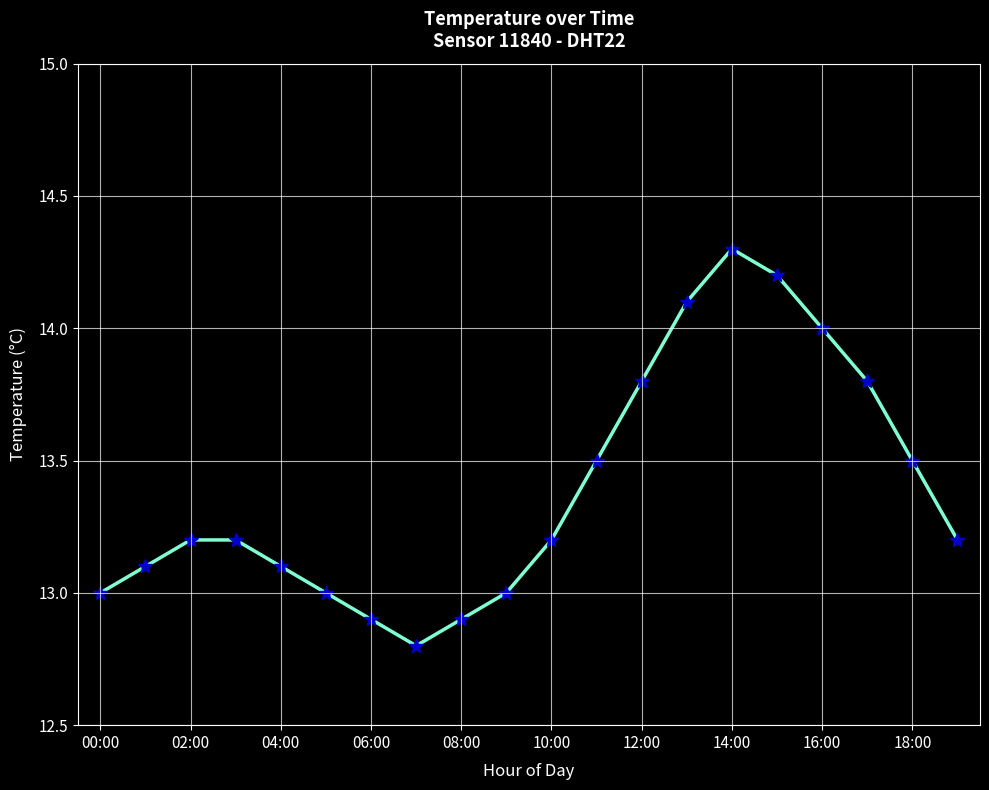

What is the greatest value displayed?

14.3